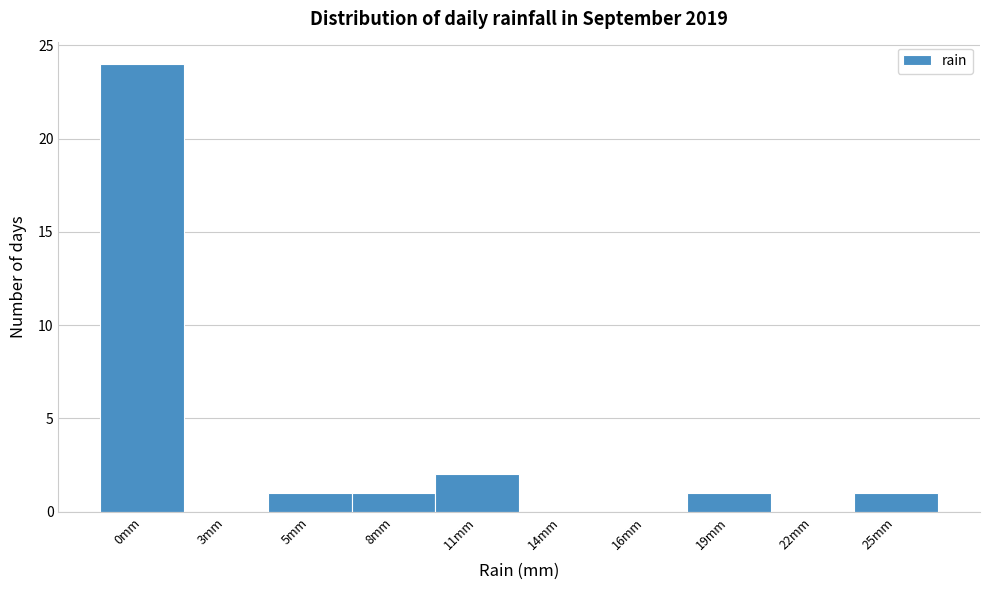

Reading left to right, list all the values displayed in this chart.

0mm=24	3mm=0	5mm=1	8mm=1	11mm=2	14mm=0	16mm=0	19mm=1	22mm=0	25mm=1